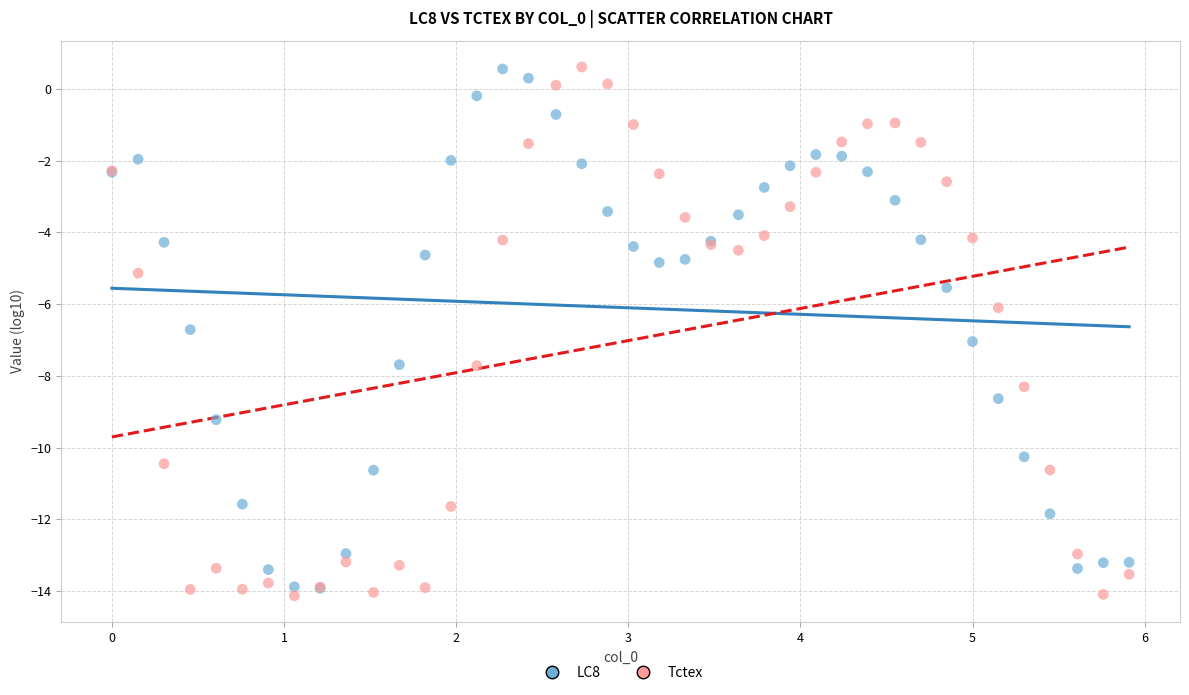

What are all the series names shown in the legend?

LC8, Tctex